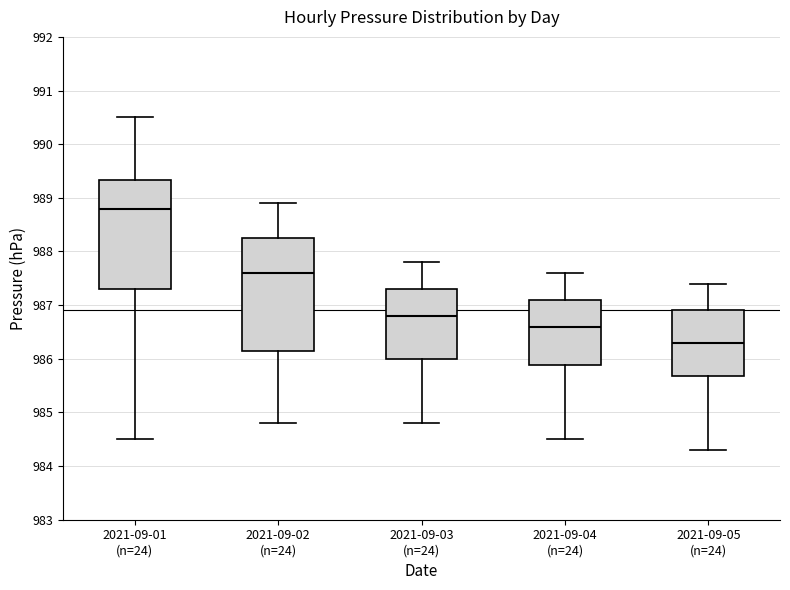

Which box's median line is the lowest?

2021-09-05 (n=24)